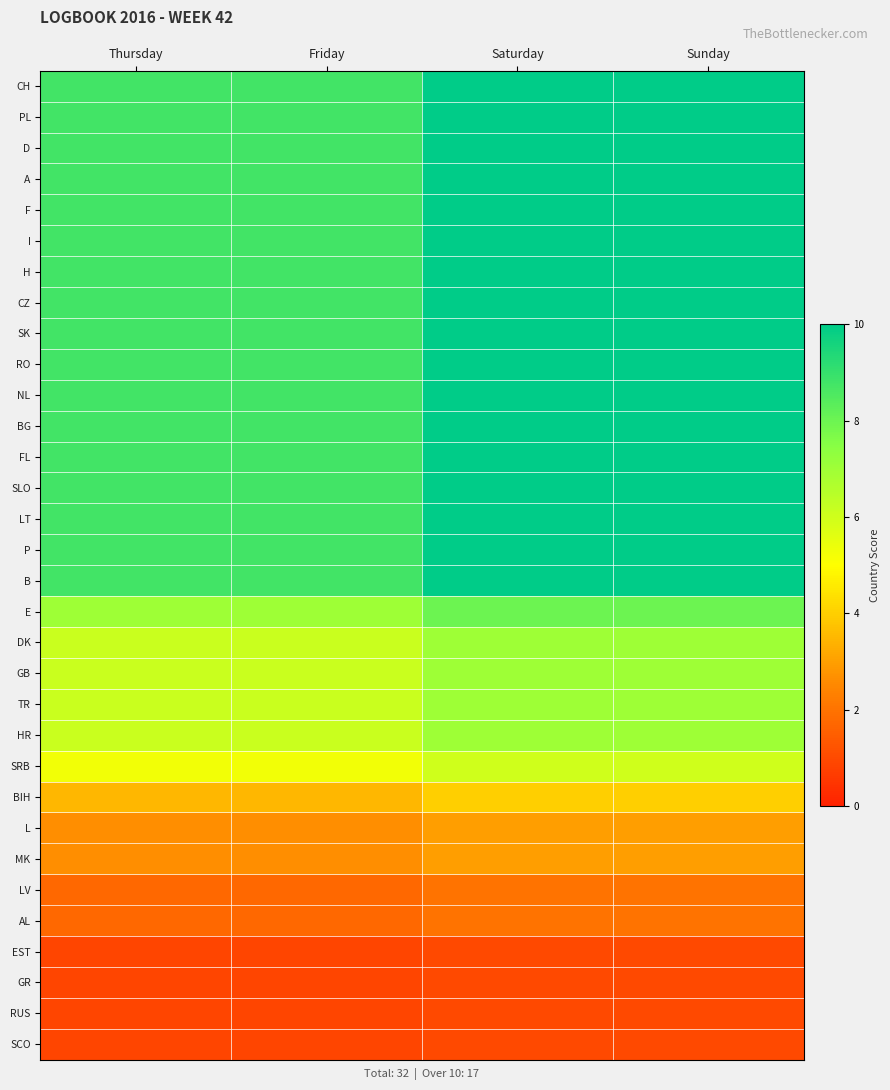

How many series are shown in this chart?

32